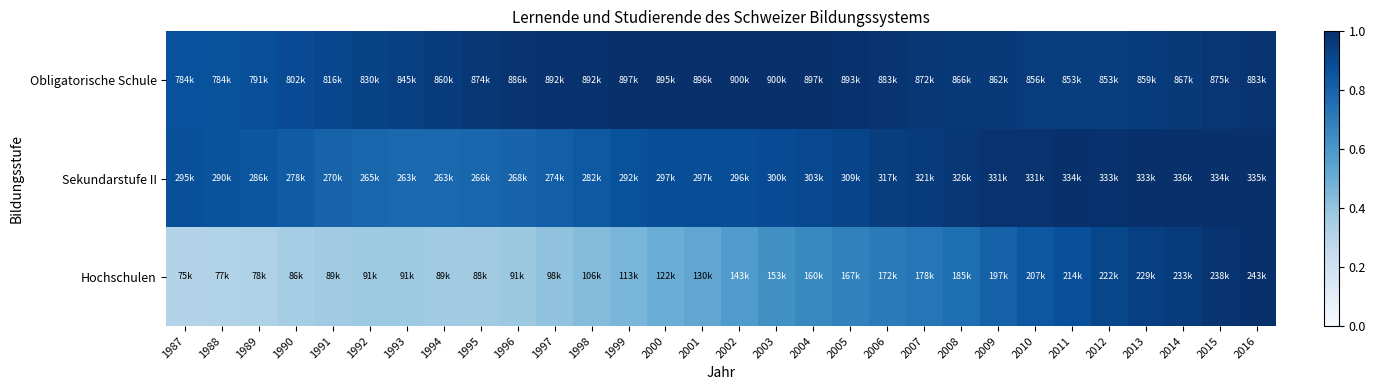

How many distinct data groups are displayed?

3